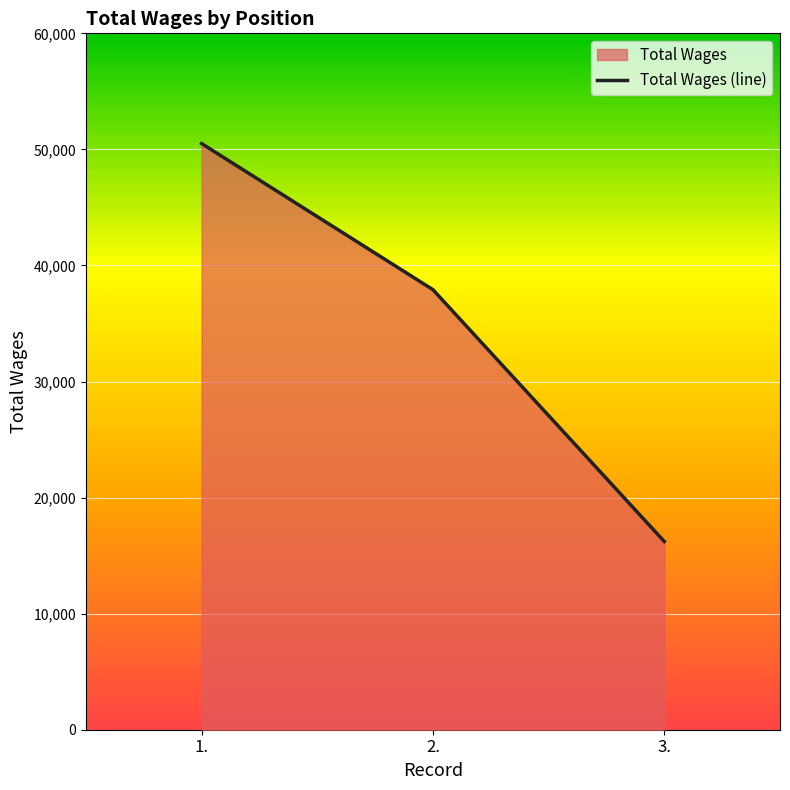

What position from the right is 1.?

3